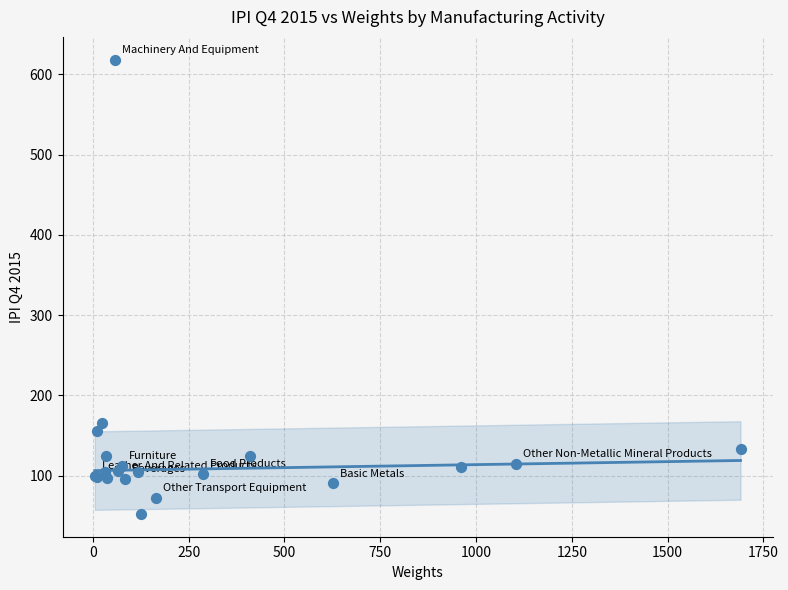

What Y value in the scatter plot is closest to 335?

165.9